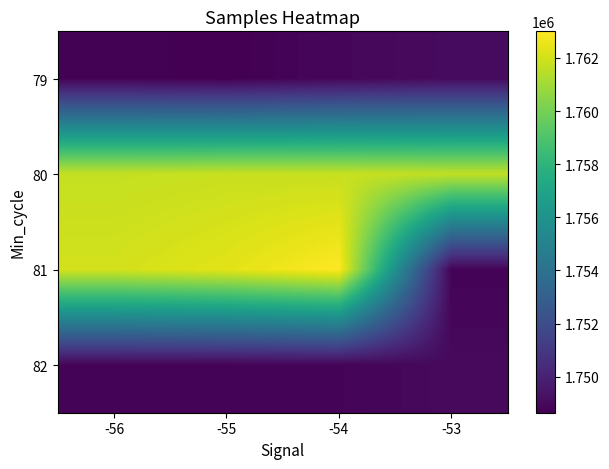

Reading left to right, transcribe all the data shown in this chart.

79: -56=1748754	-55=1748644	-54=1748907	-53=1749055
80: -56=1761737	-55=1761819	-54=1761789	-53=1761667
81: -56=1762040	-55=1762375	-54=1763004	-53=1748760
82: -56=1748794	-55=1748780	-54=1748803	-53=1749022